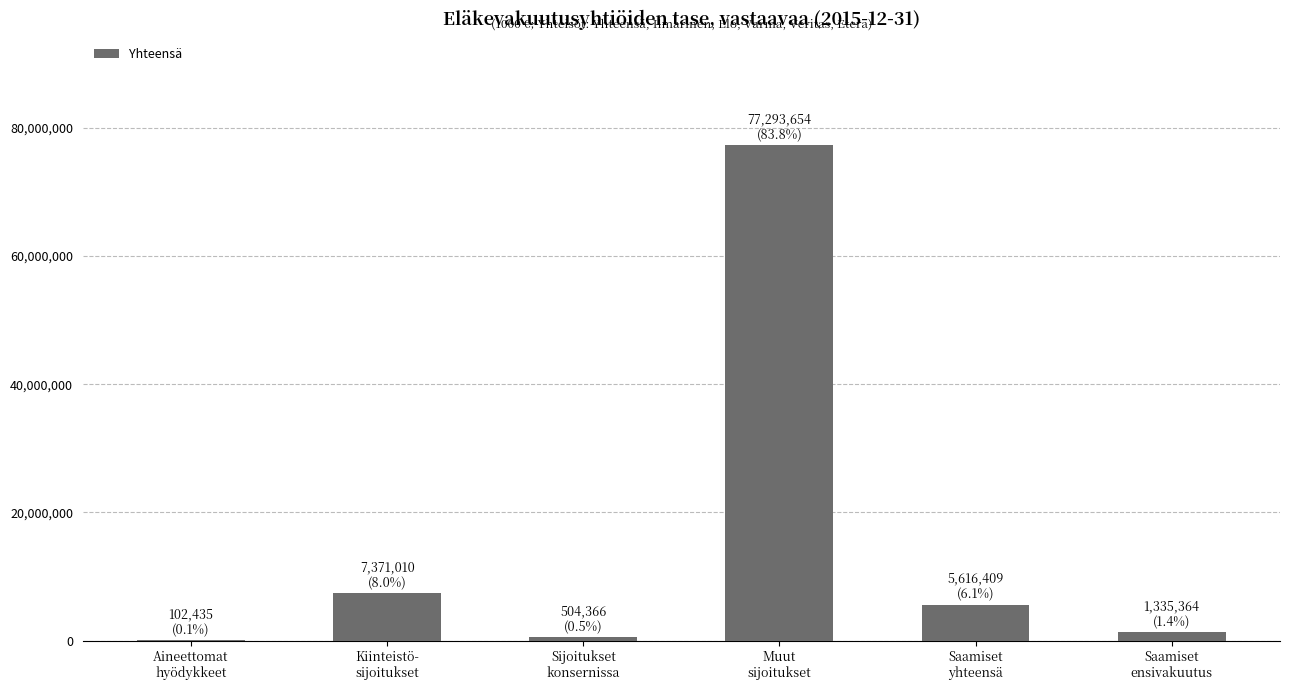

At which label is the value closest to 38698044?

Kiinteistö-
sijoitukset